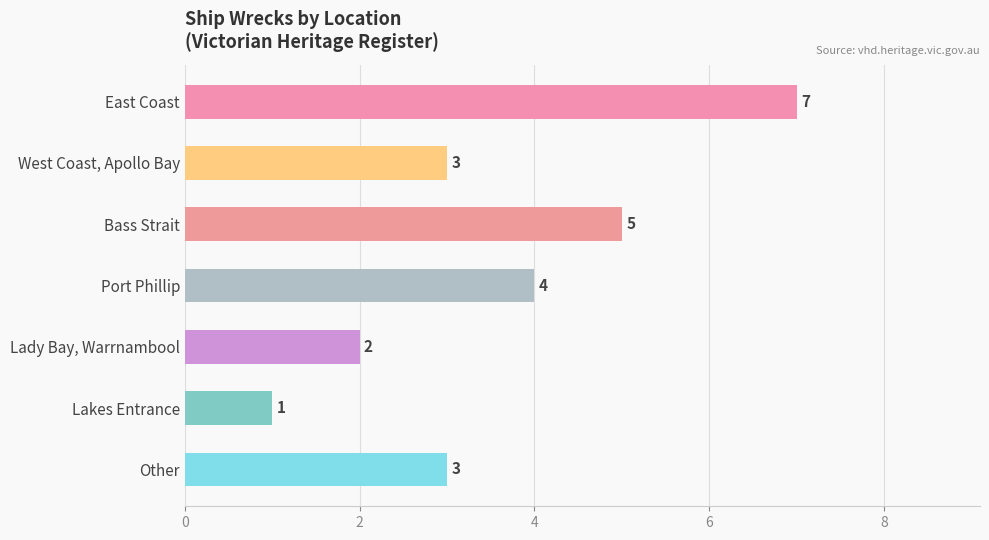

Reading top to bottom, list all the values displayed in this chart.

East Coast=7	West Coast, Apollo Bay=3	Bass Strait=5	Port Phillip=4	Lady Bay, Warrnambool=2	Lakes Entrance=1	Other=3